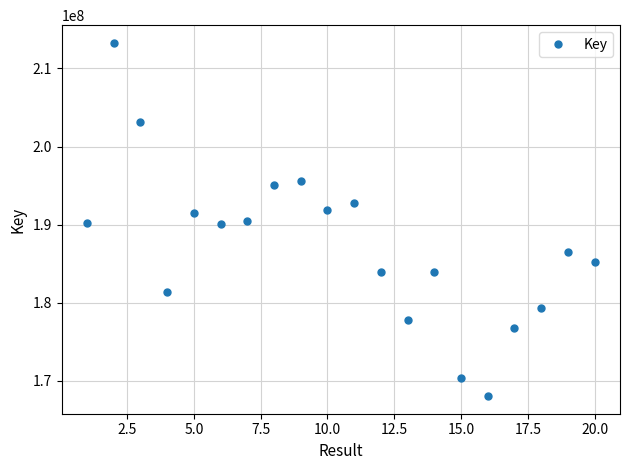

What is the difference between the maximum and minimum values?

45198742